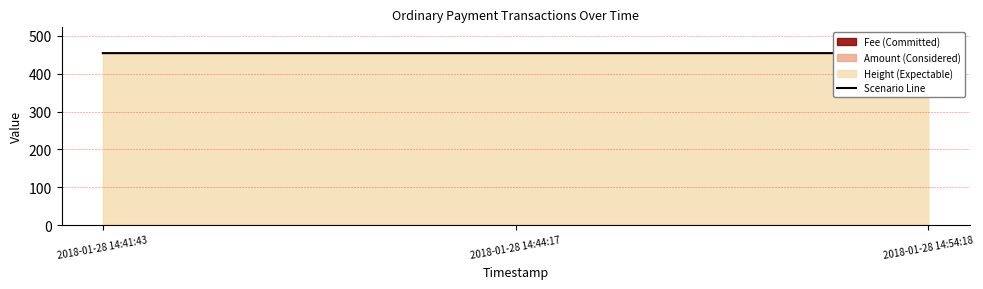

How many lines are shown in the chart?

1